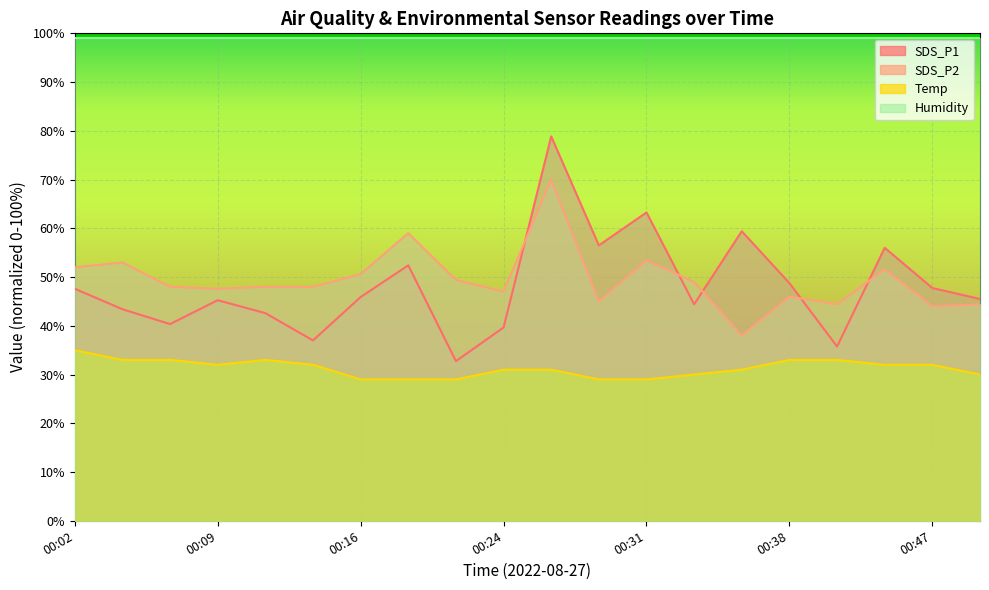

What is the highest value of the Temp series?

35.0